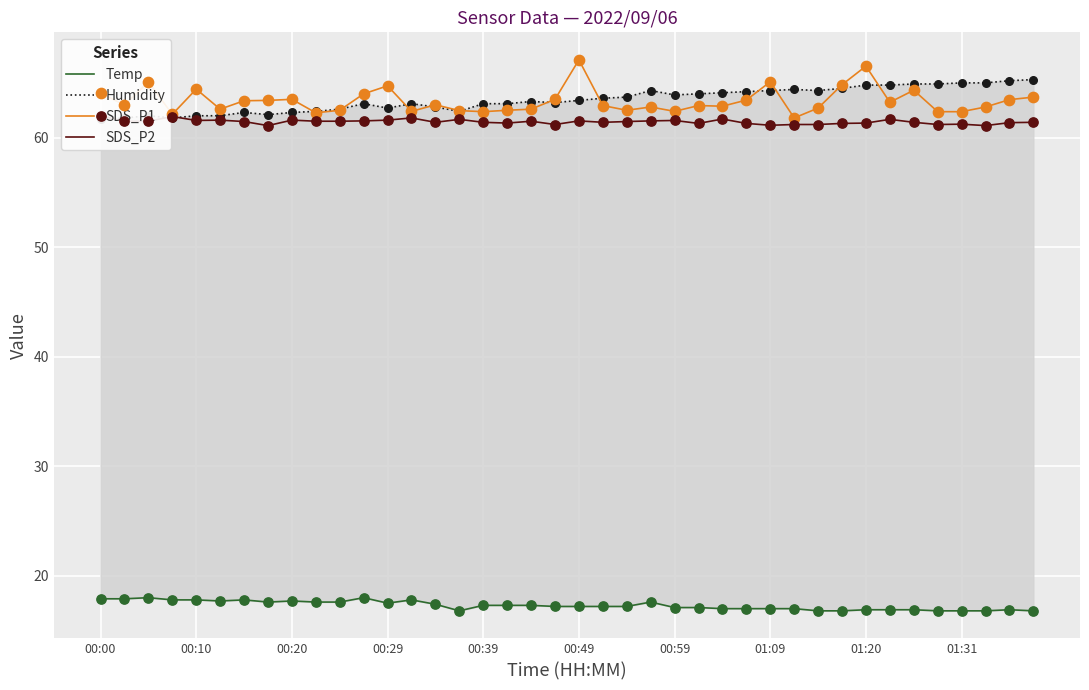

Which series has the largest Y range (max minus min)?

SDS_P1